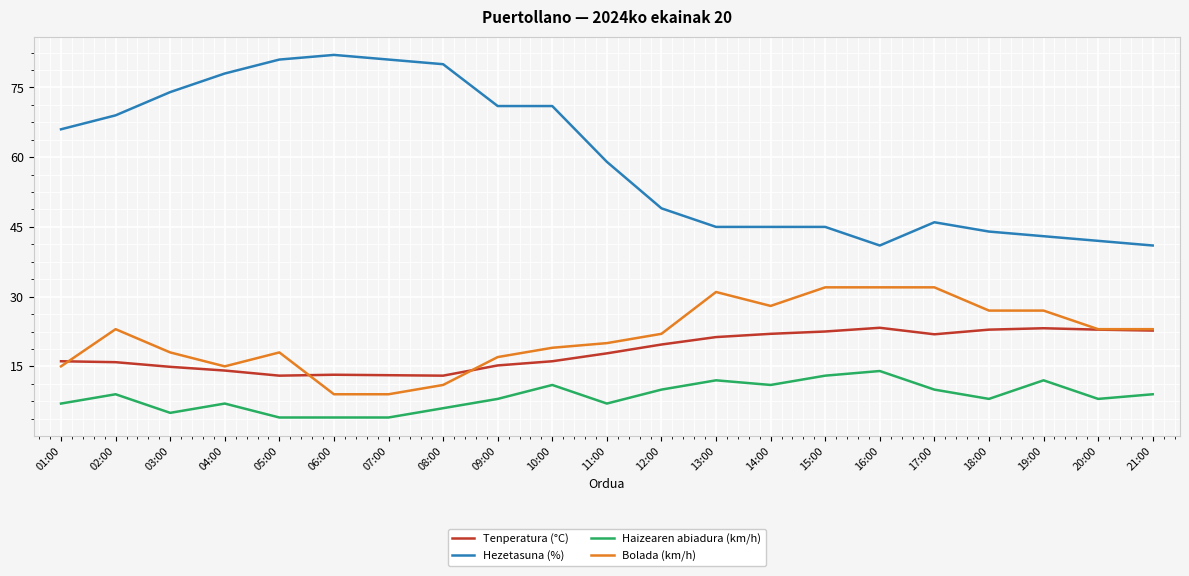

Is it true that Hezetasuna (%) equals 92.3 at 11:00?

False